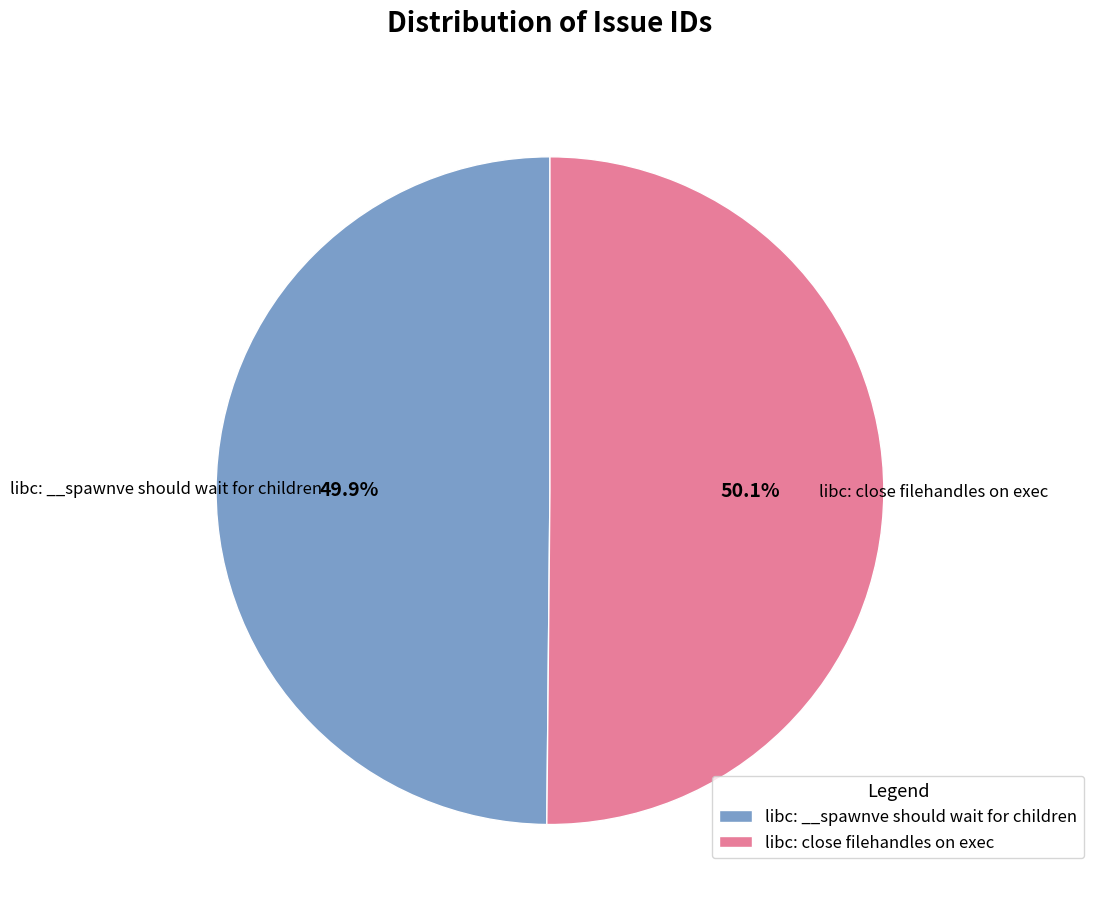

To the nearest percent, what is the average slice percentage?

50%